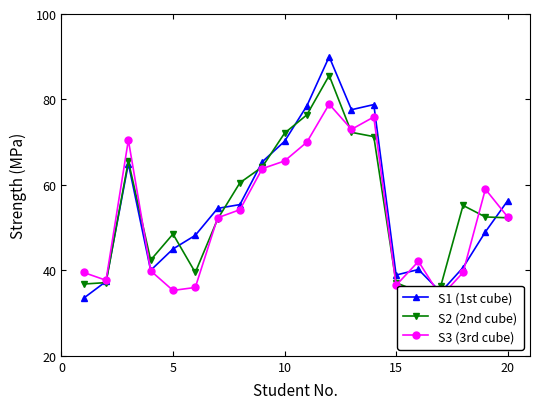

What is the average value of the S3 (3rd cube) series?

52.8